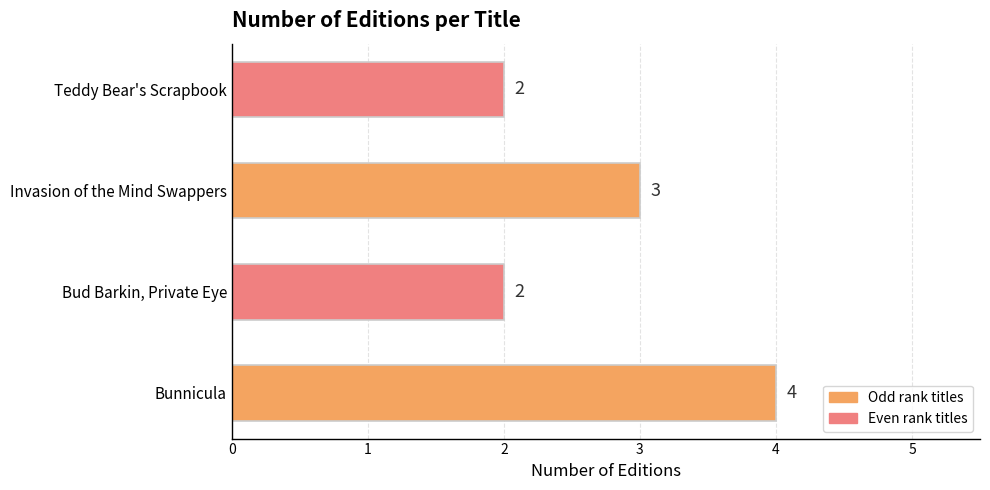

What is the maximum value shown in the chart?

4